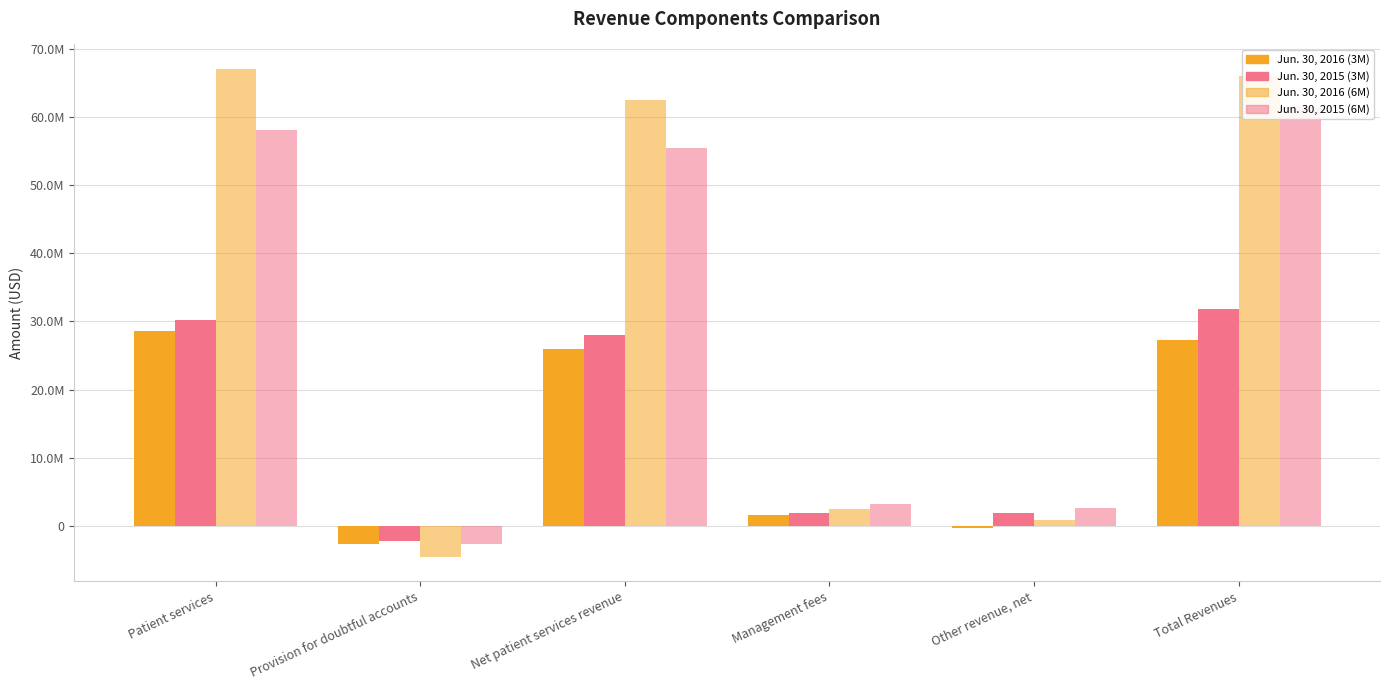

What is the difference between the Jun. 30, 2015 (6M) values at Total Revenues and Patient services?

3314609